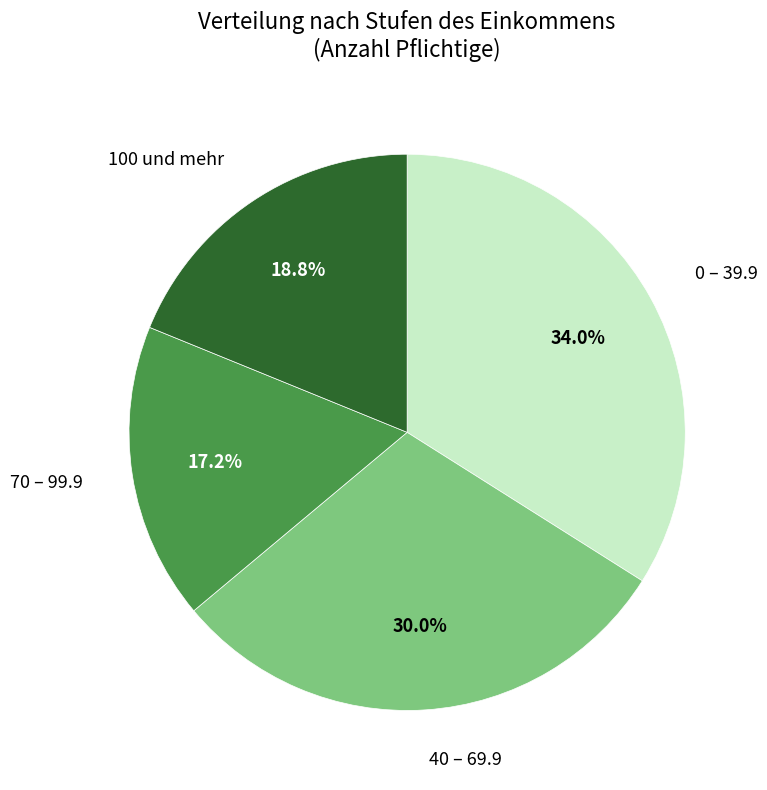

Does any single category account for the majority?

No